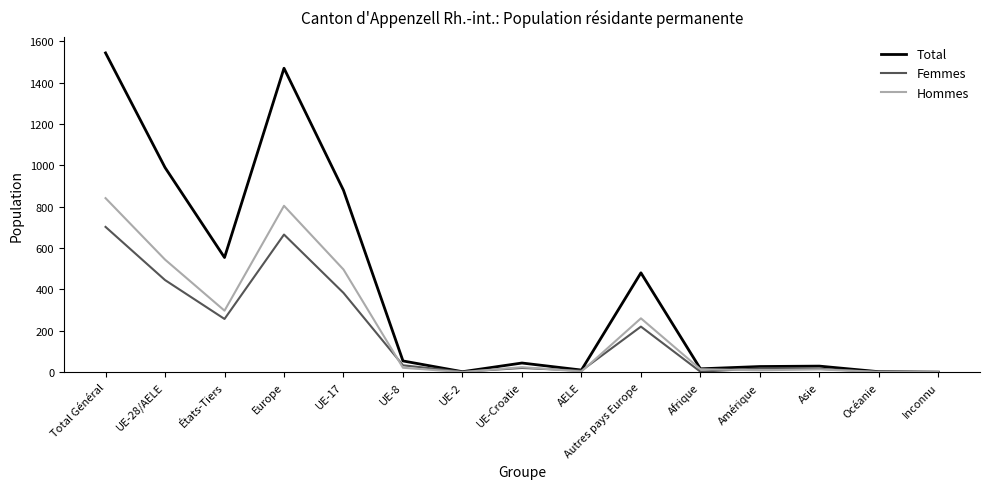

What is the difference between the Femmes values at Afrique and Autres pays Europe?

218